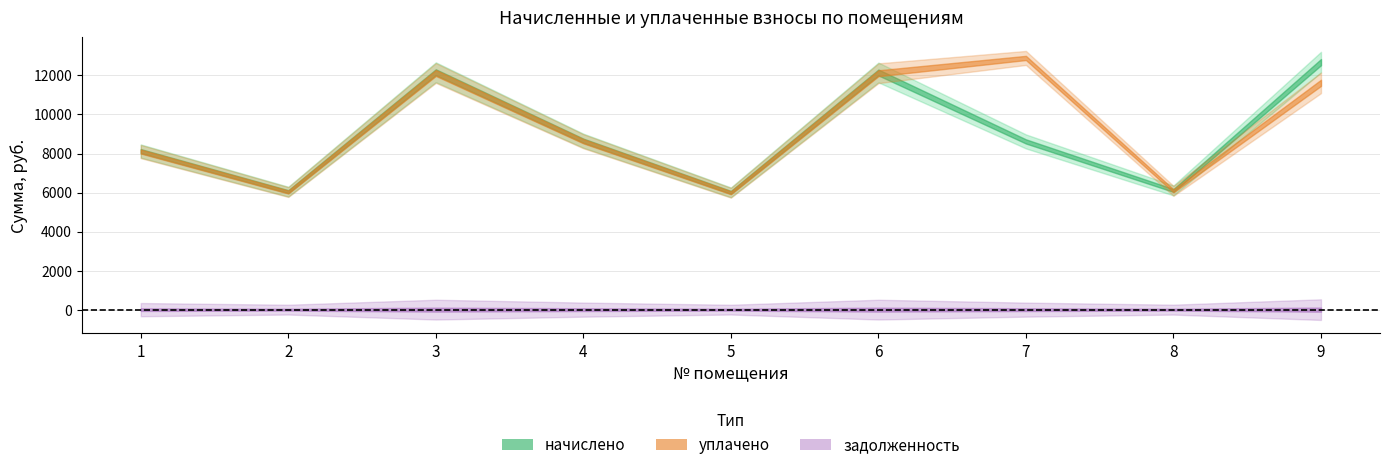

After their last crossing, which series has the higher values: начислено or уплачено?

начислено